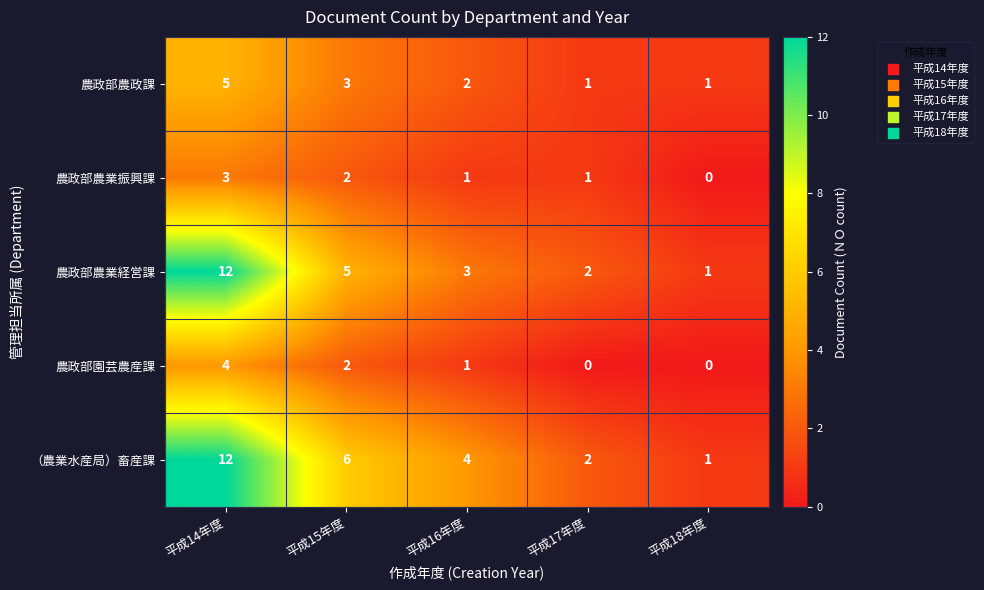

At which label does 農政部農政課 first exceed 2?

平成14年度